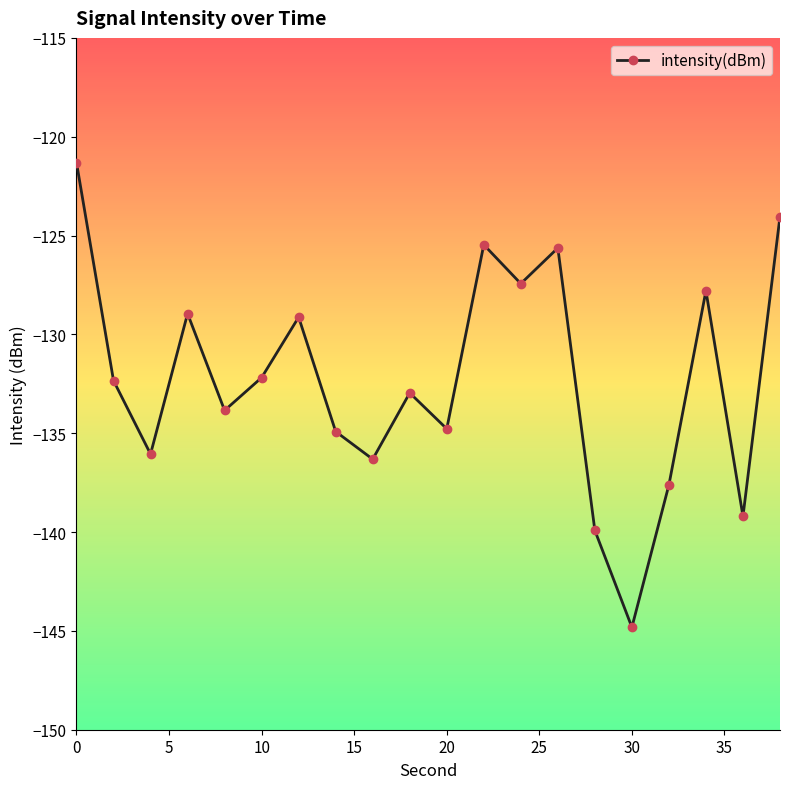

How many points are lower than both their immediate neighbors (excluding endpoints)?

7